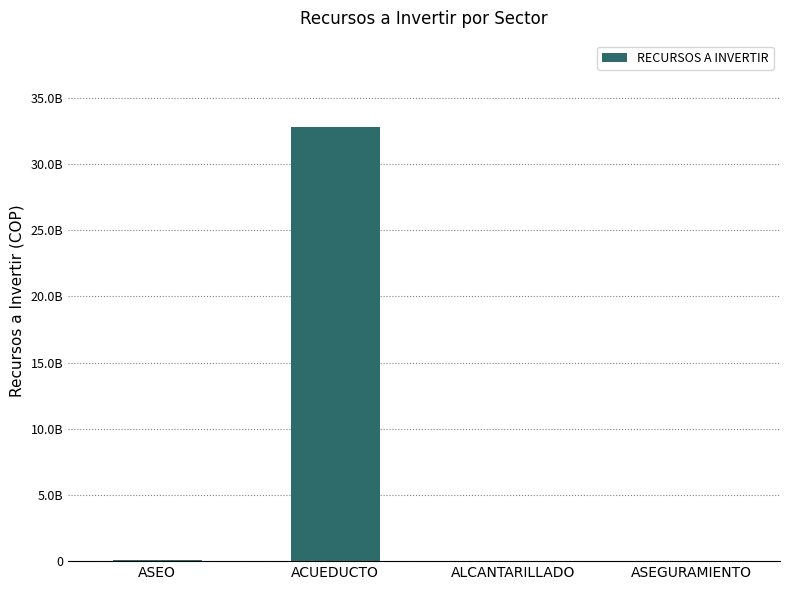

Rank the categories by value from highest to lowest.

ACUEDUCTO, ASEO, ALCANTARILLADO, ASEGURAMIENTO